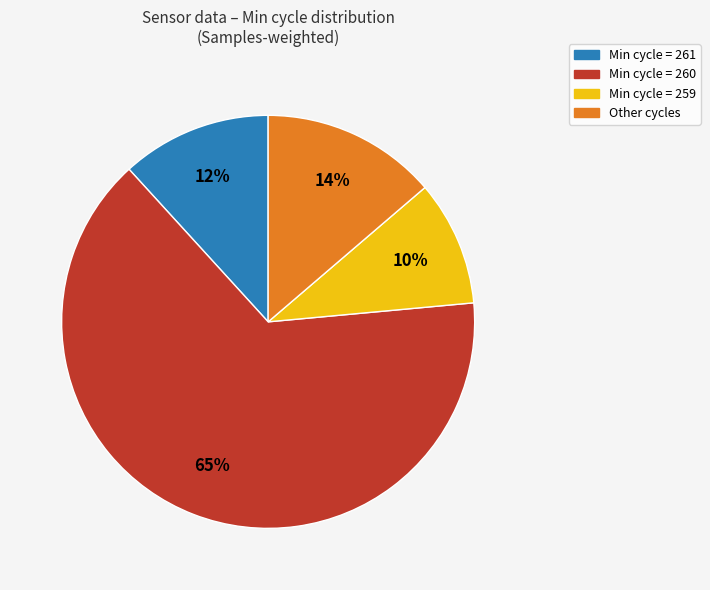

Does any single category account for the majority?

Yes